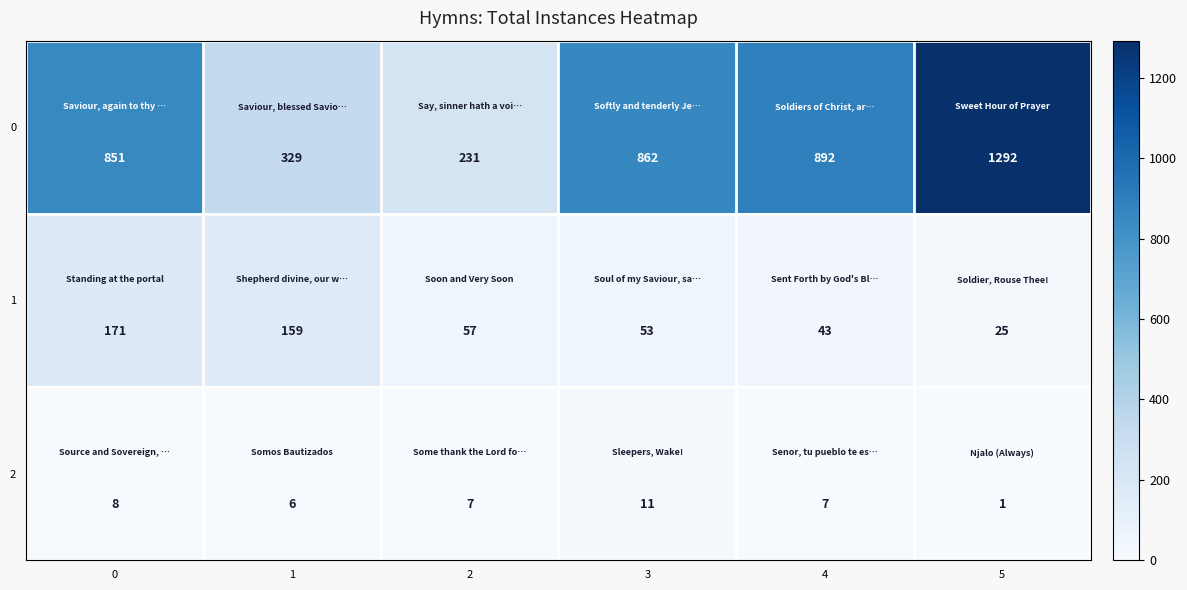

How many 2 values are between 6 and 8?

4